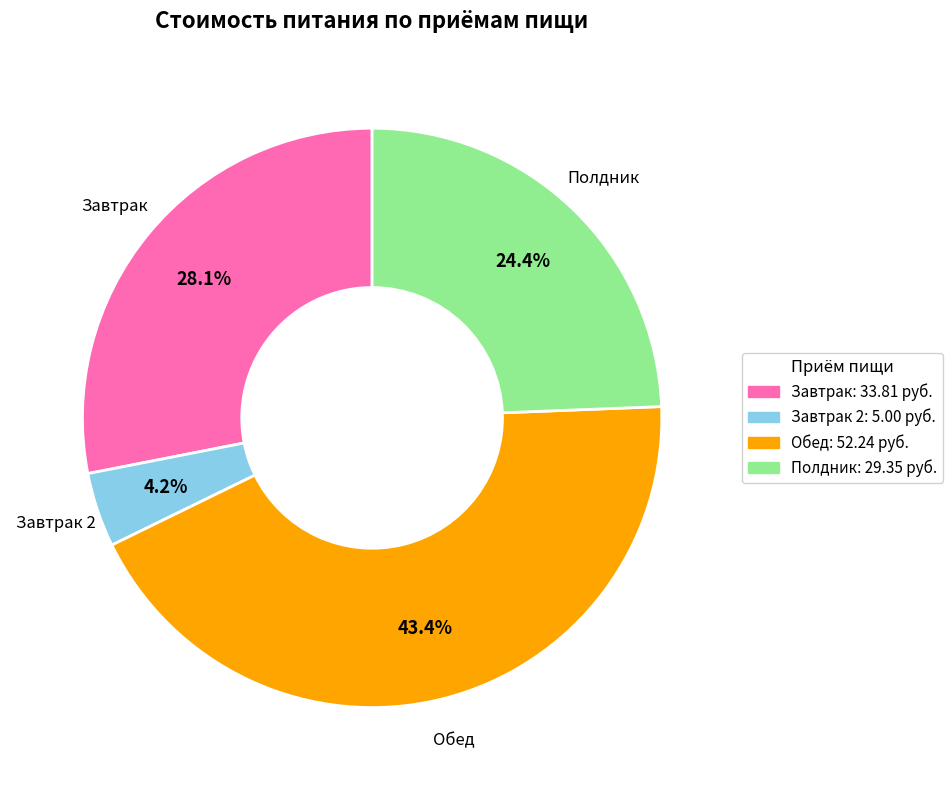

Is there a majority slice in this chart?

No